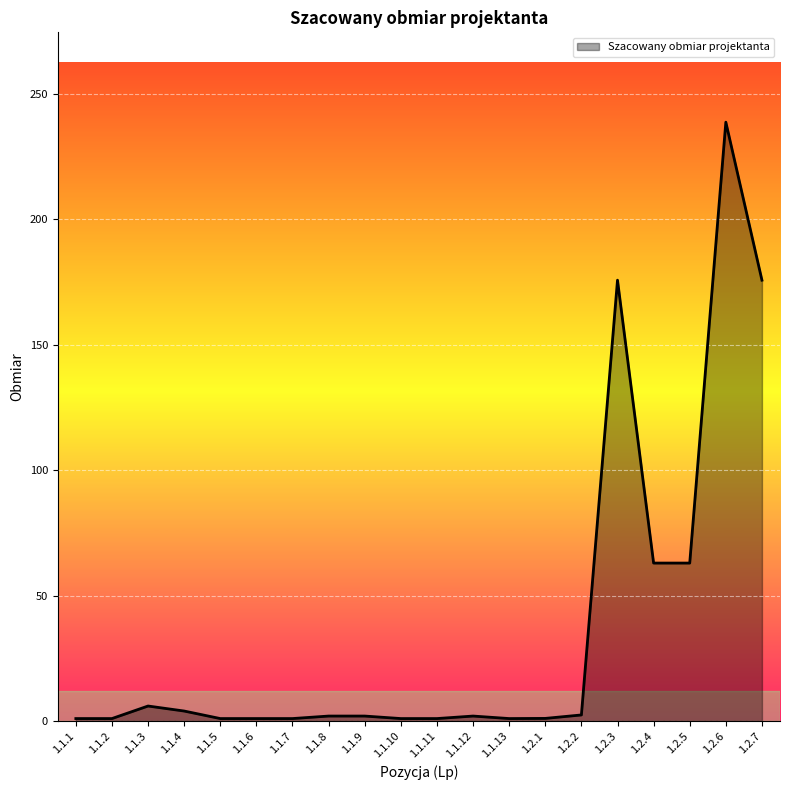

Between 1.2.4 and 1.1.12, which is larger?

1.2.4